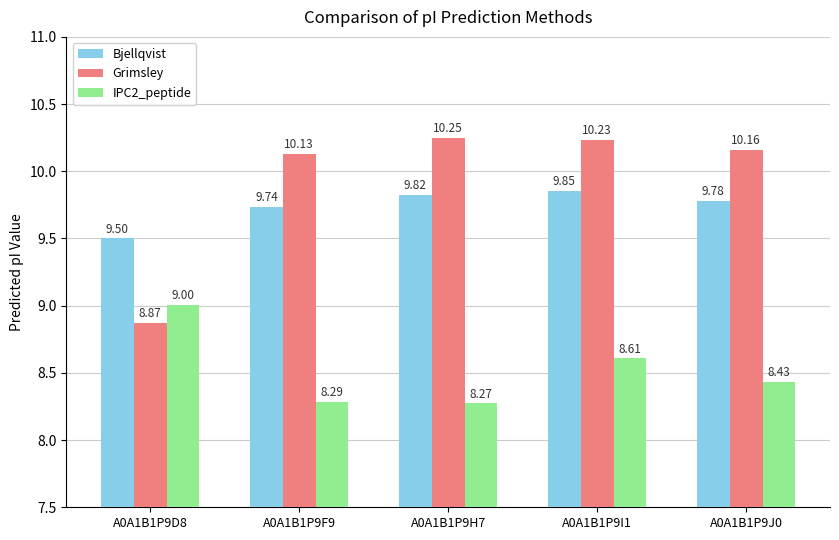

At which category is the sum across all series the highest?

A0A1B1P9I1